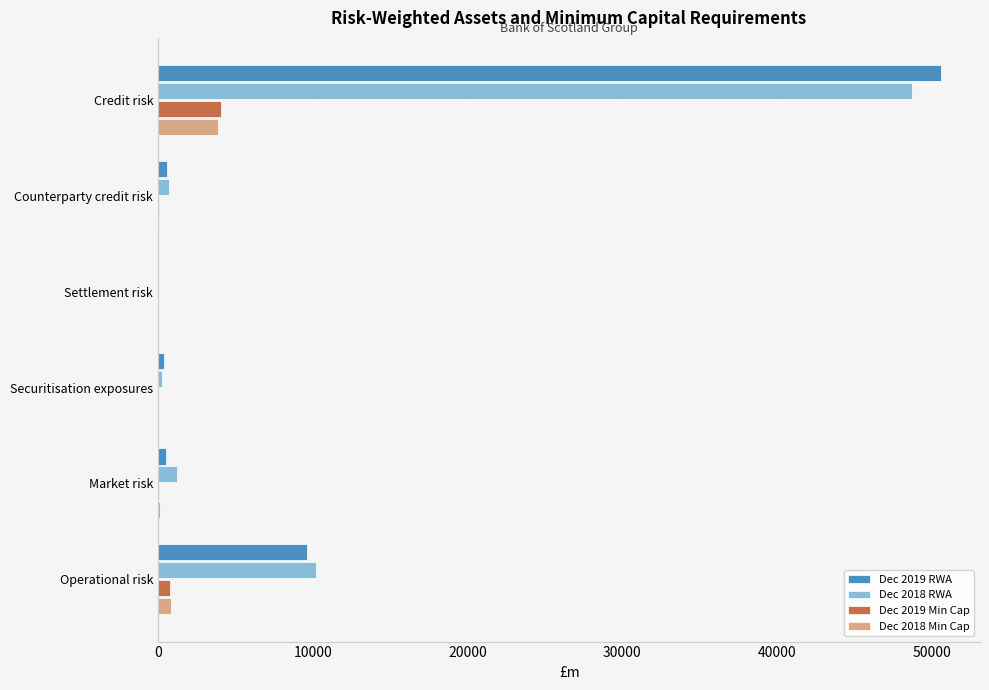

What is the sum of the Dec 2018 RWA values at Settlement risk and Credit risk?

48749.3